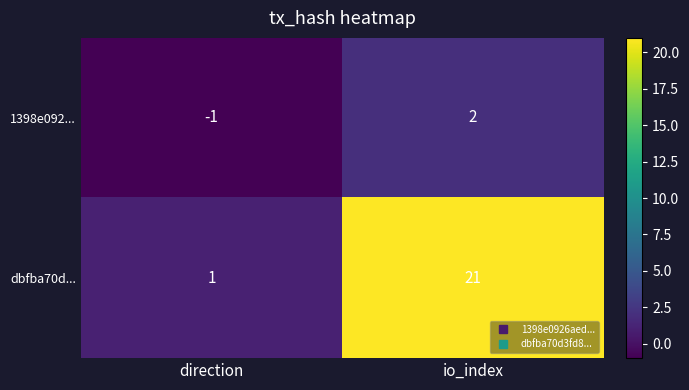

Is it true that dbfba70d... equals 2 at direction?

False